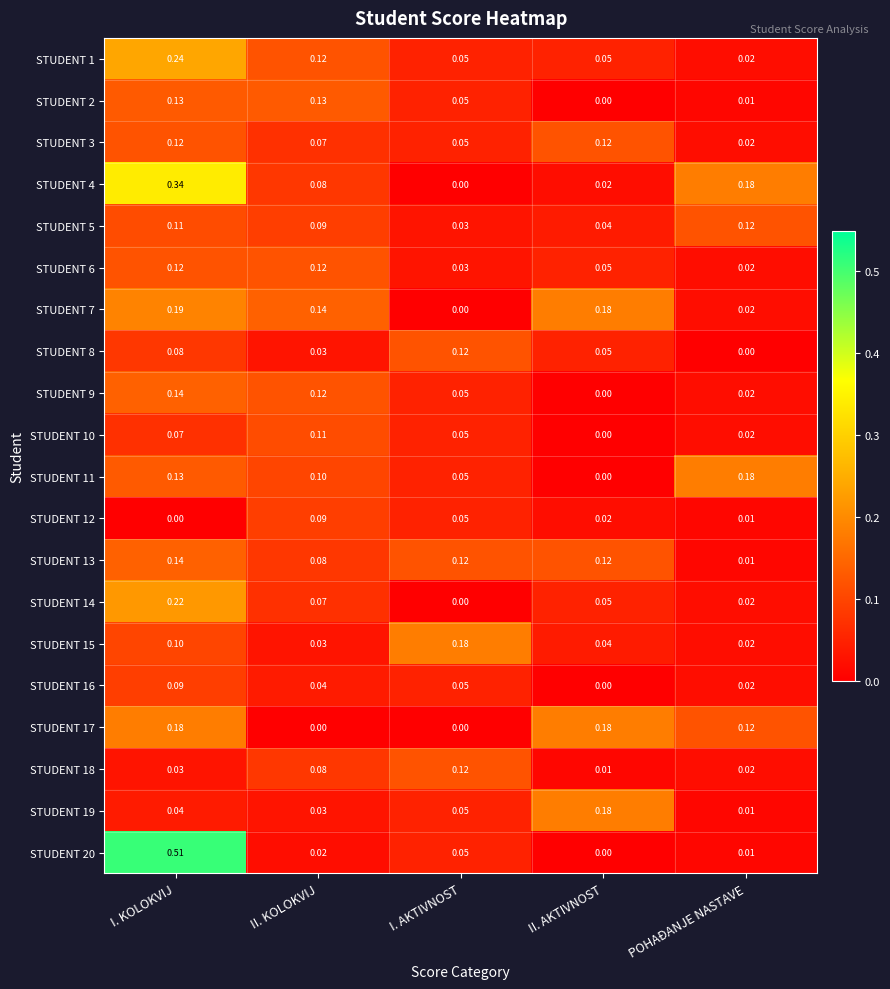

Which category has the highest value in the STUDENT 20 series?

I. KOLOKVIJ